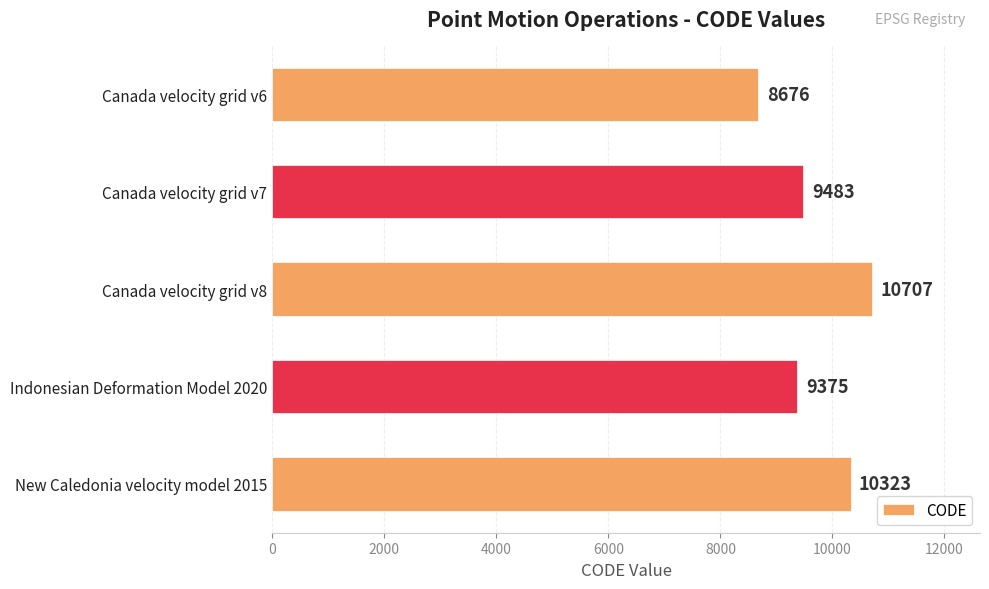

Between Indonesian Deformation Model 2020 and Canada velocity grid v8, which is larger?

Canada velocity grid v8